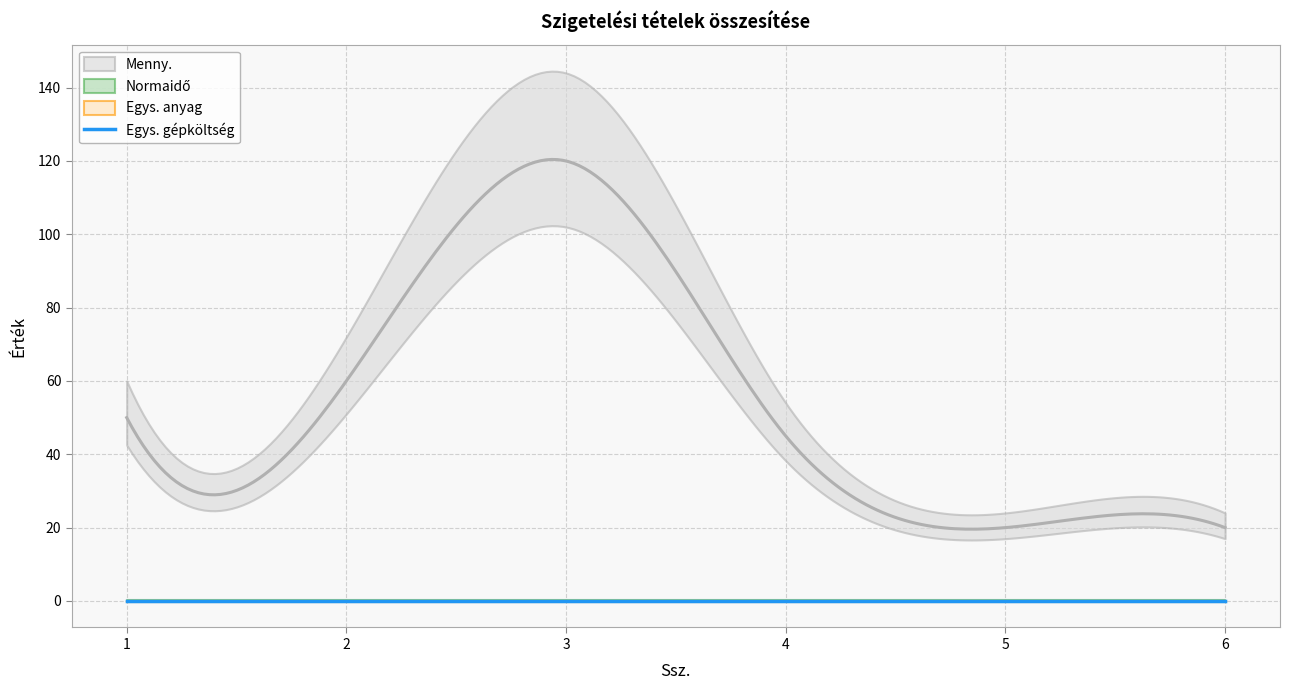

Rank the series at 3 from highest to lowest value.

Menny., Normaidő, Egys. anyag, Egys. gépköltség